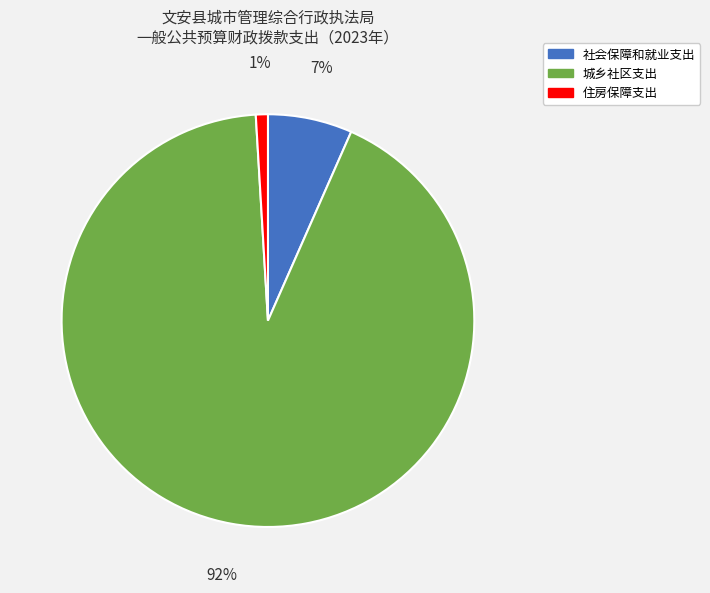

To the nearest percent, what is the combined percentage of 住房保障支出 and 社会保障和就业支出?

8%